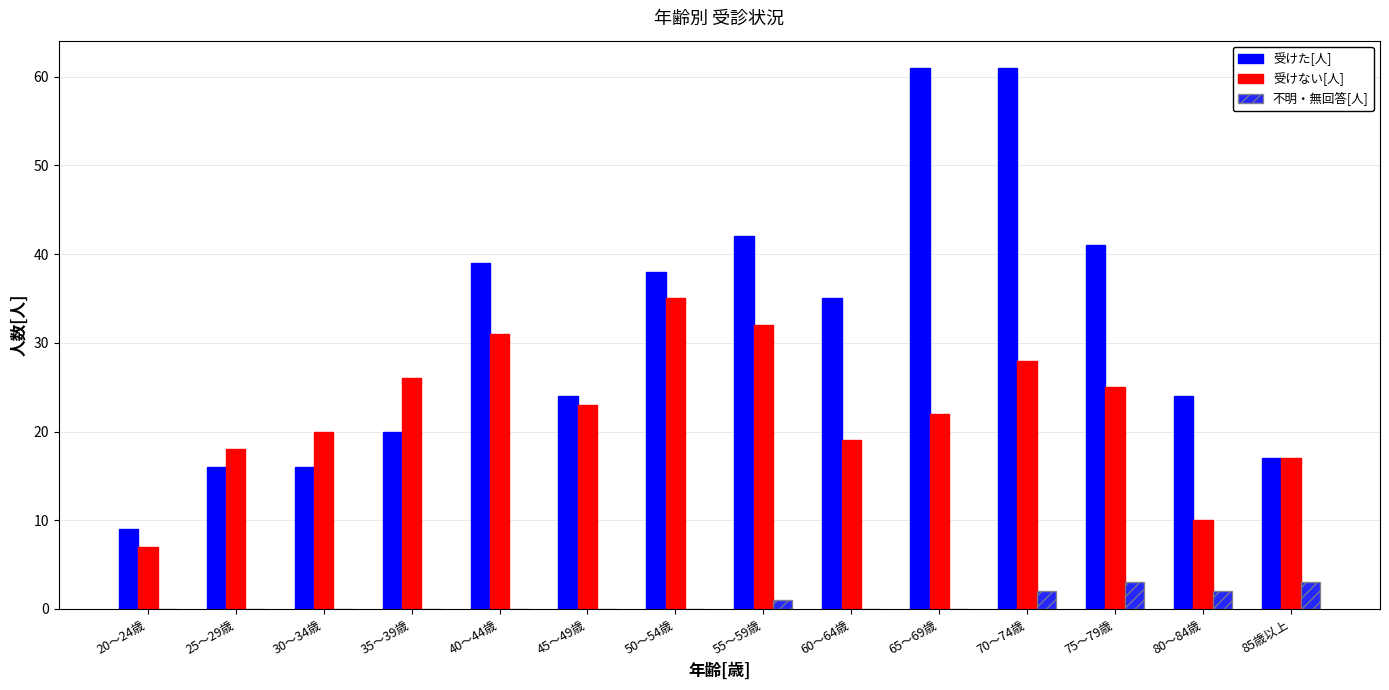

Reading left to right, list all the values displayed in this chart.

受けた[人]: 9	16	16	20	39	24	38	42	35	61	61	41	24	17
受けない[人]: 7	18	20	26	31	23	35	32	19	22	28	25	10	17
不明・無回答[人]: 0	0	0	0	0	0	0	1	0	0	2	3	2	3